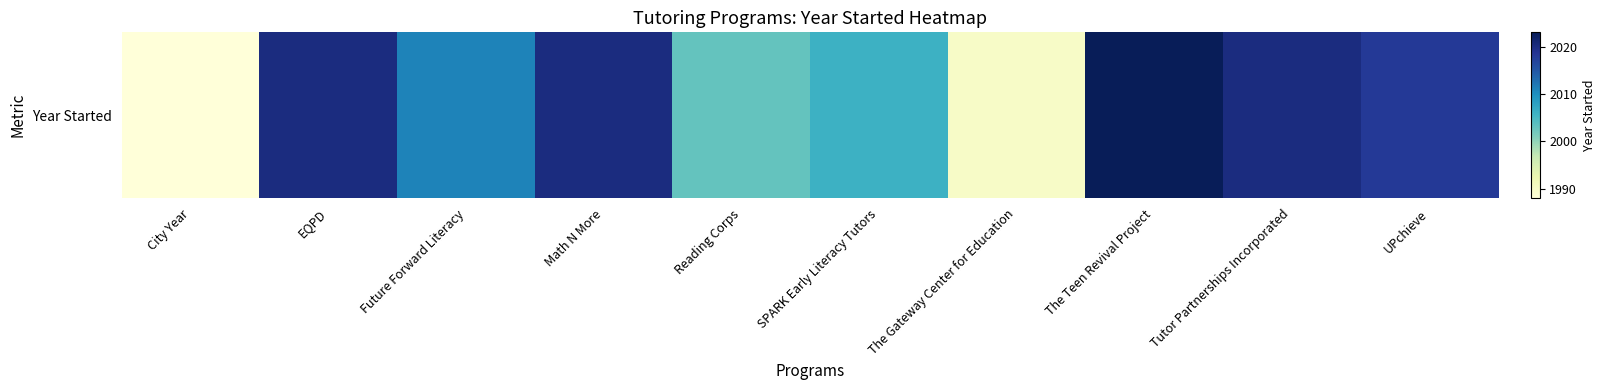

What is the difference between the values at UPchieve and Future Forward Literacy?

7